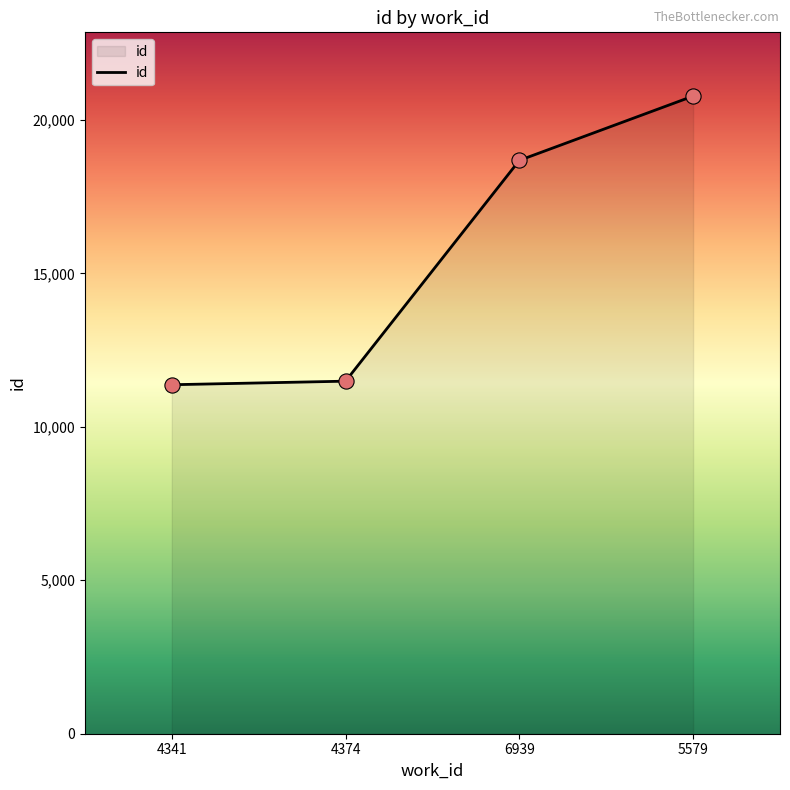

Approximately how many times larger is the value at 5579 compared to 4341?

1.8